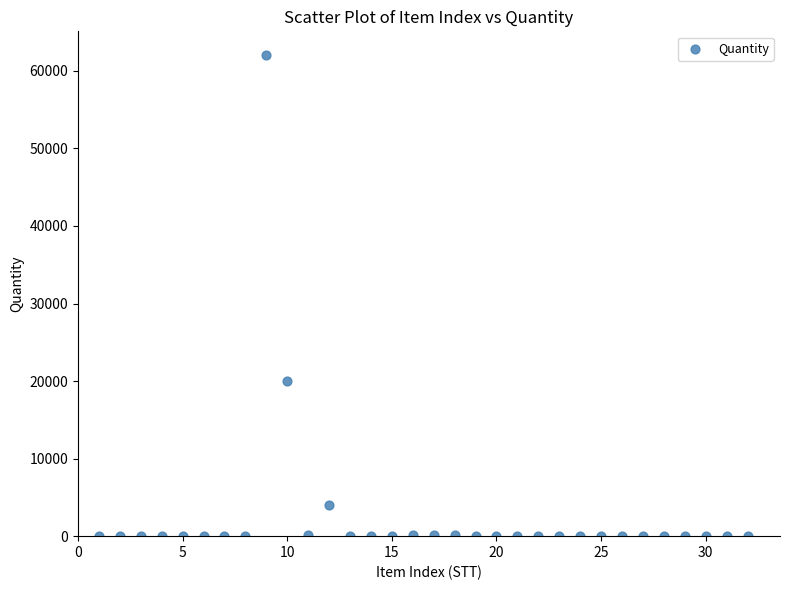

What Y value in the scatter plot is closest to 31001?

20000